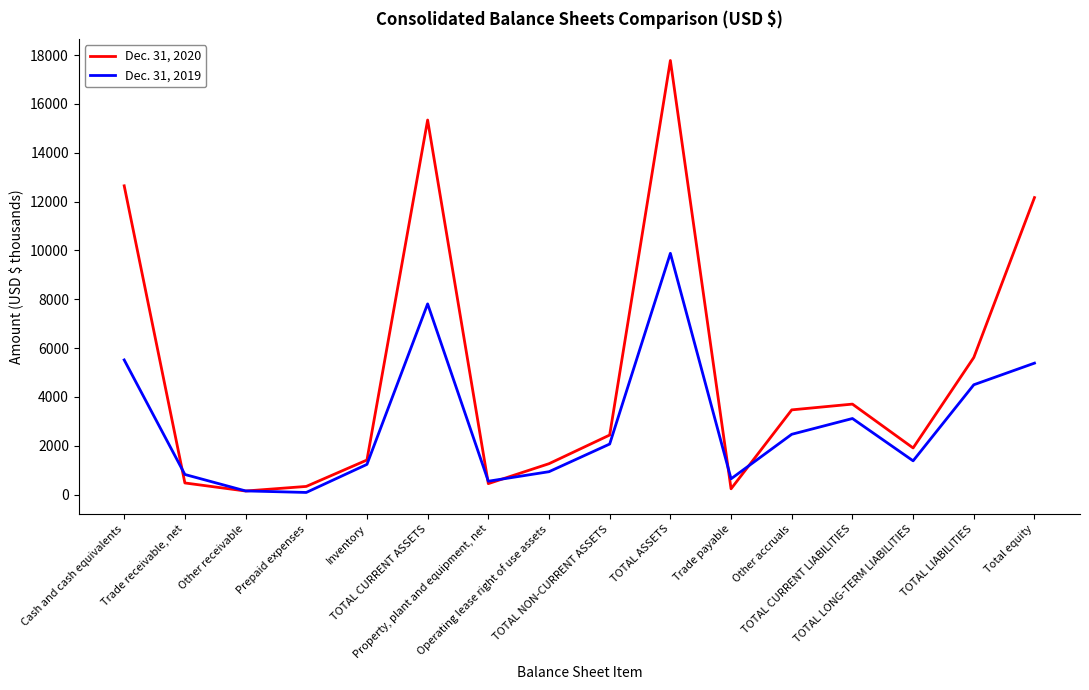

Which series changed the most between TOTAL CURRENT ASSETS and Total equity?

Dec. 31, 2020